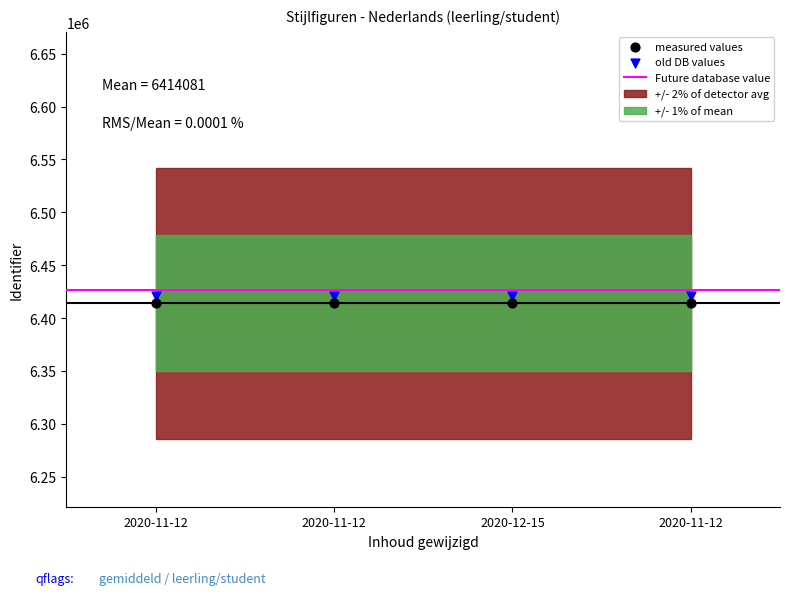

Across all data points, what is the average Y value?

6417288.0